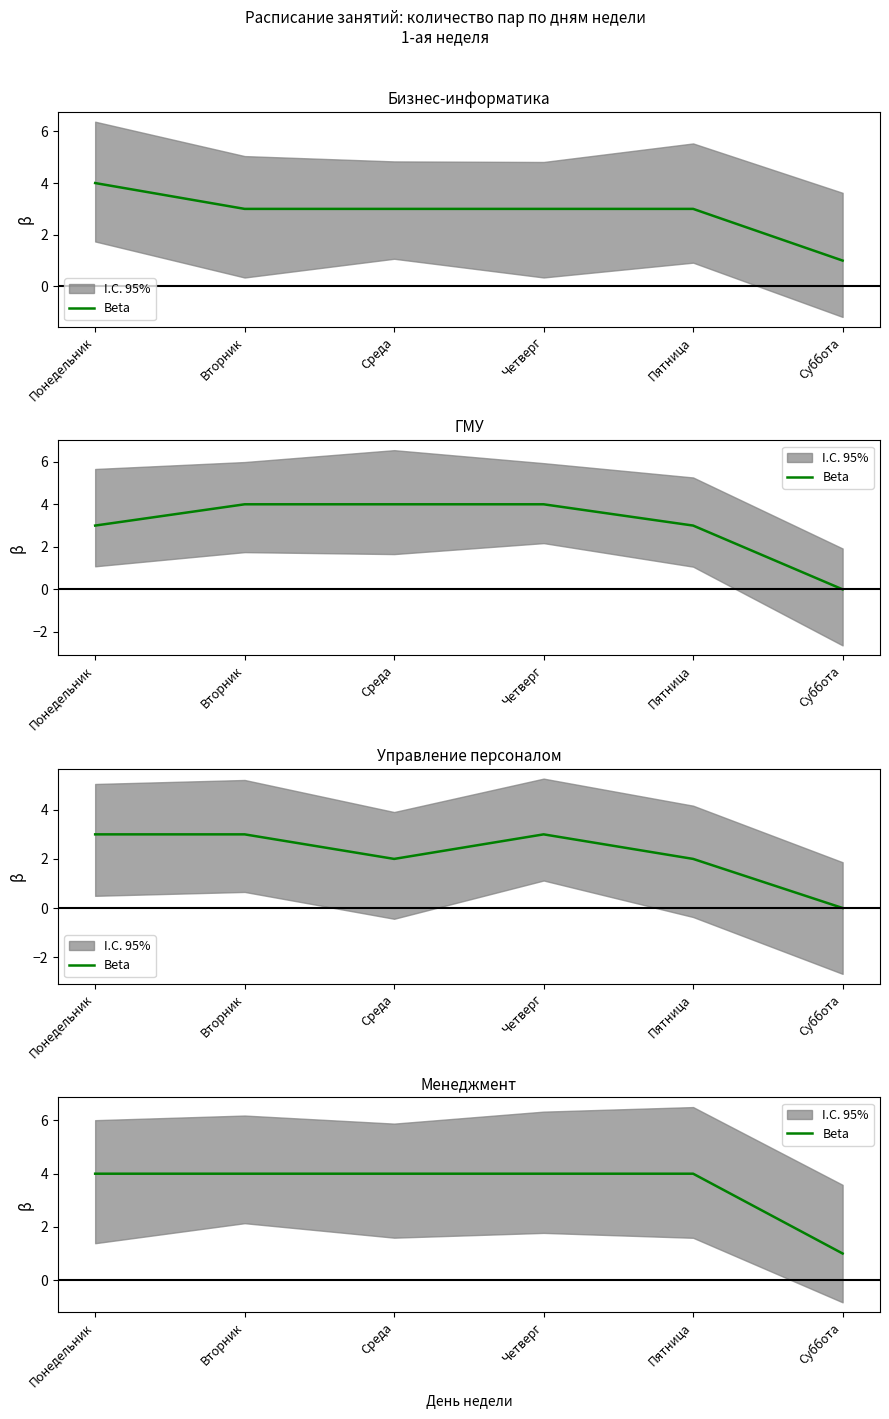

Which label corresponds to the largest value in the chart?

Понедельник